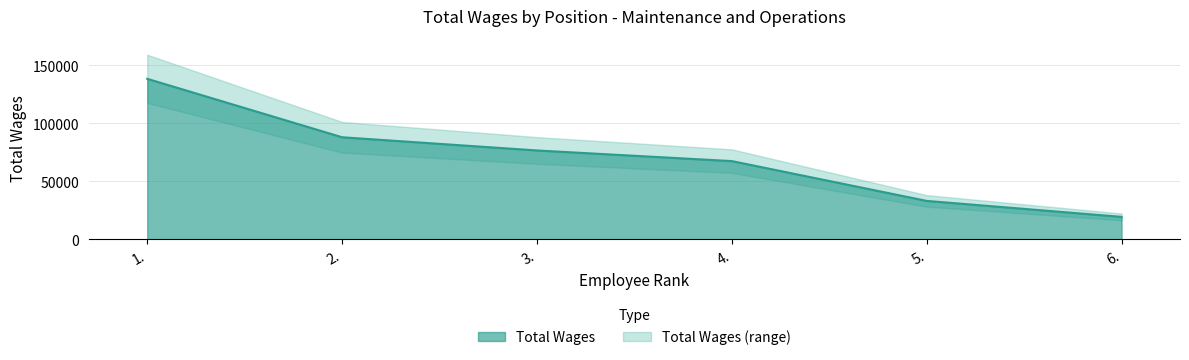

How many values are below 76681?

3